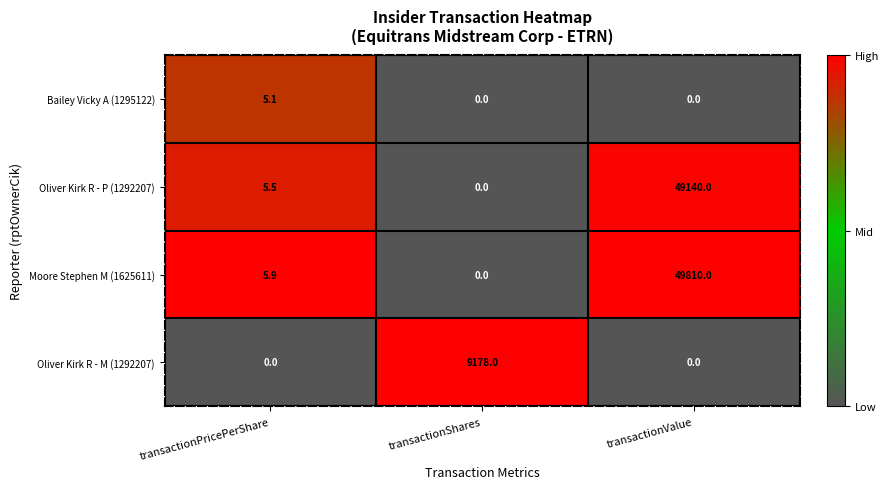

What is the highest value of the Oliver Kirk R - M (1292207) series?

9178.0